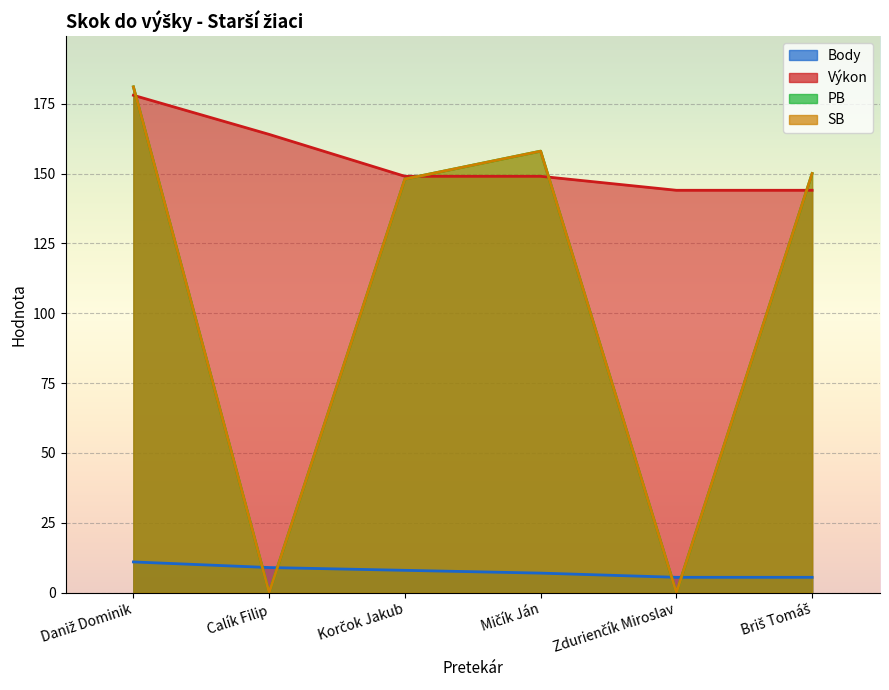

At how many categories does at least one series exceed 152?

3